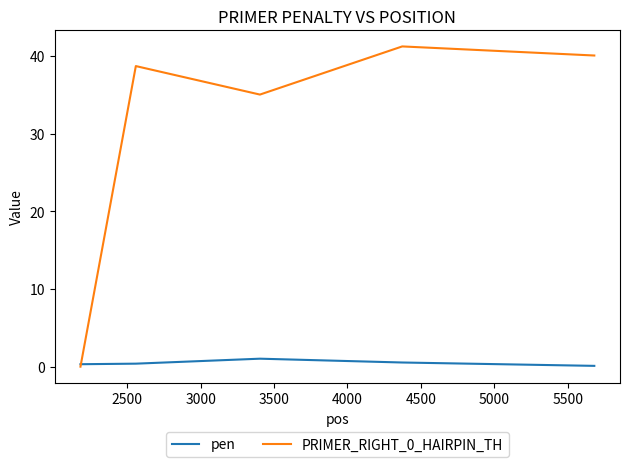

What is the maximum value shown in the chart?

41.2